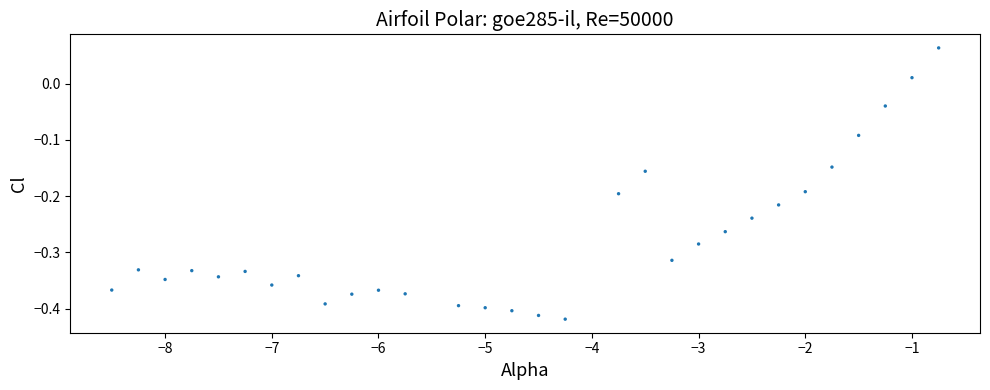

What is the range of X values (max minus min)?

7.8